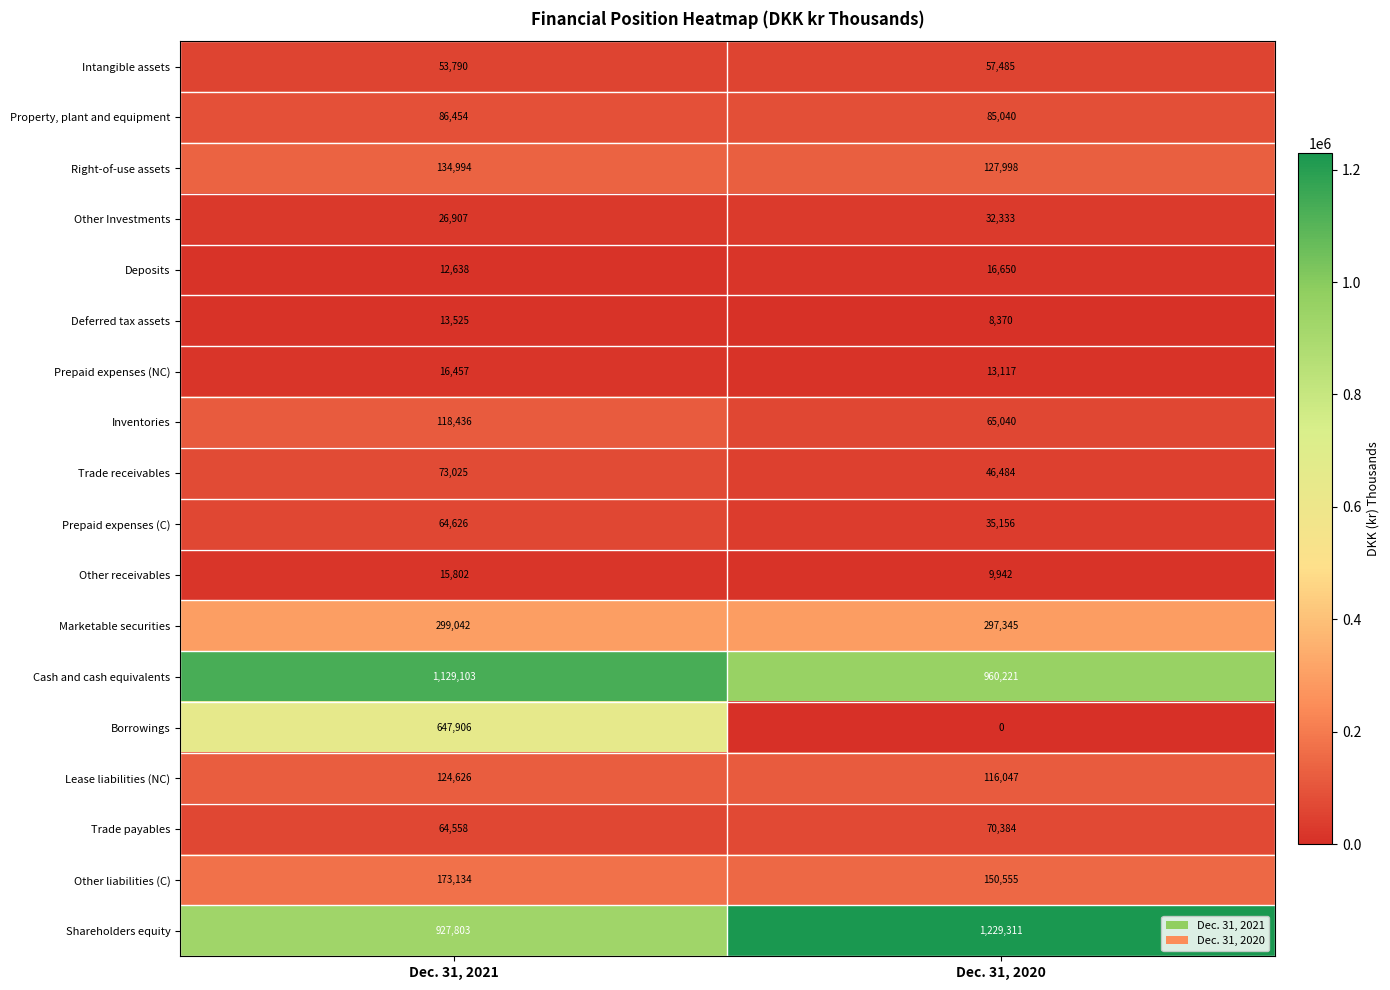

What is the lowest value of the Deferred tax assets series?

8370